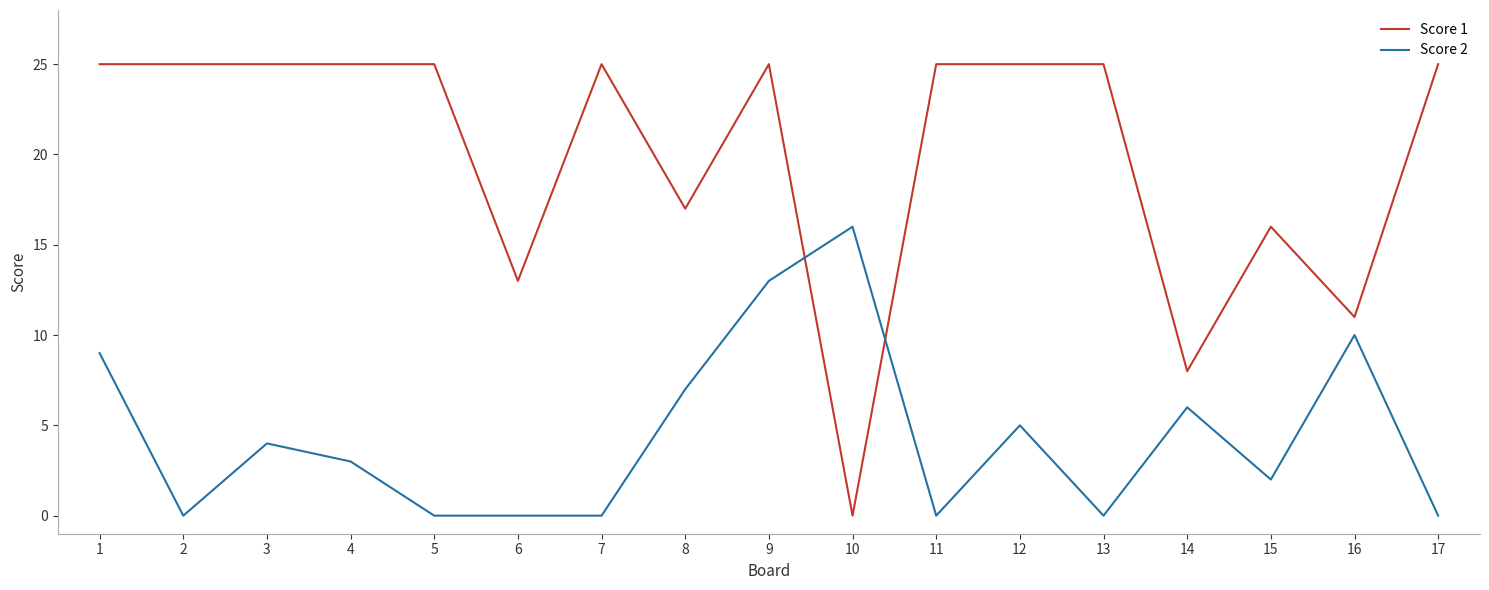

True or false: Score 2 and Score 1 intersect in this chart.

True